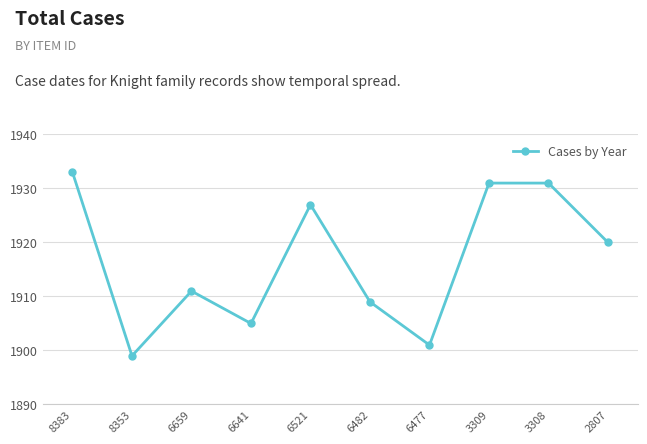

Reading left to right, extract all data points from this chart.

8383=1933	8353=1899	6659=1911	6641=1905	6521=1927	6482=1909	6477=1901	3309=1931	3308=1931	2807=1920